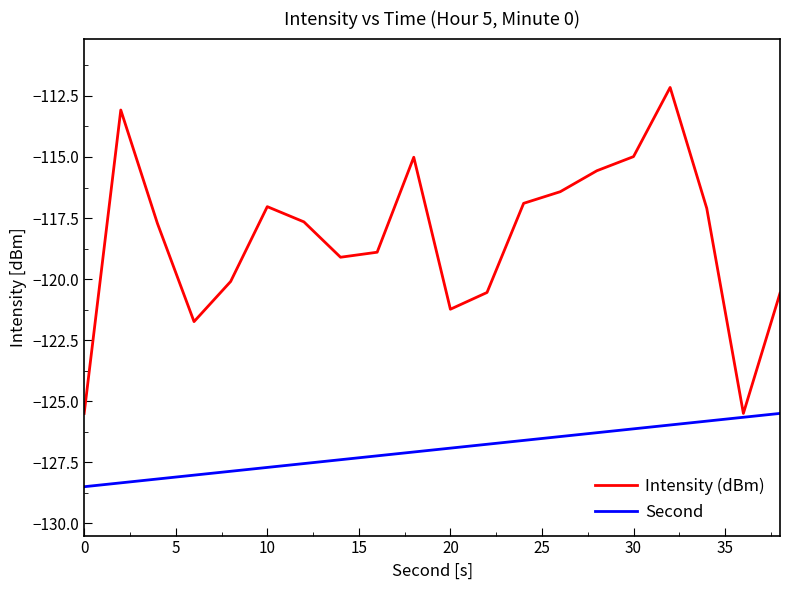

Which series has the largest range (max minus min)?

Intensity (dBm)